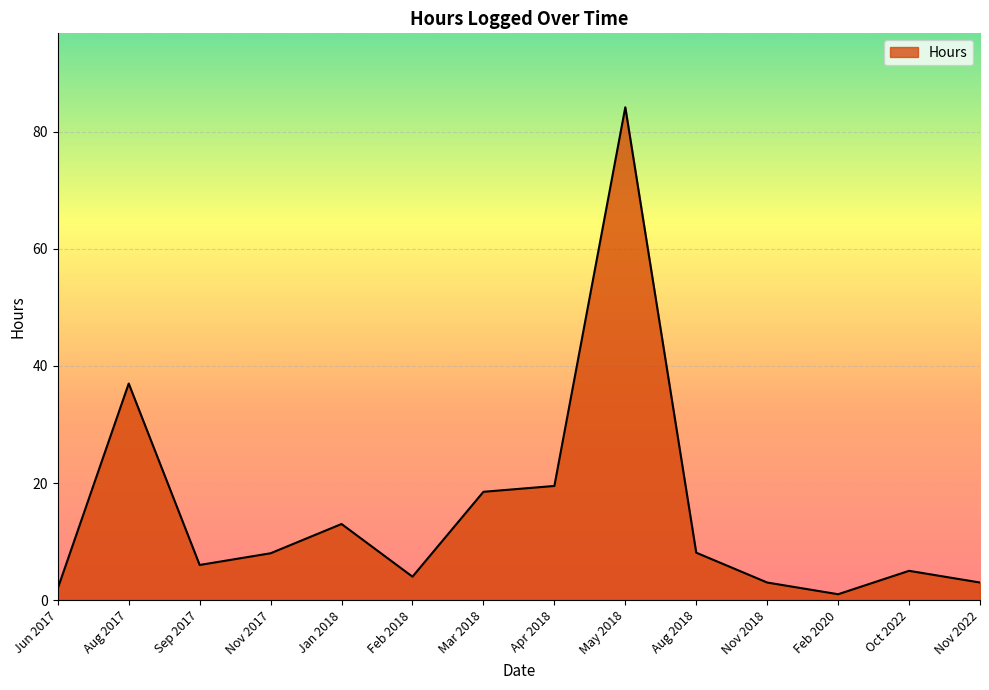

What is the change in value from May 2018 to Nov 2018?

-81.2